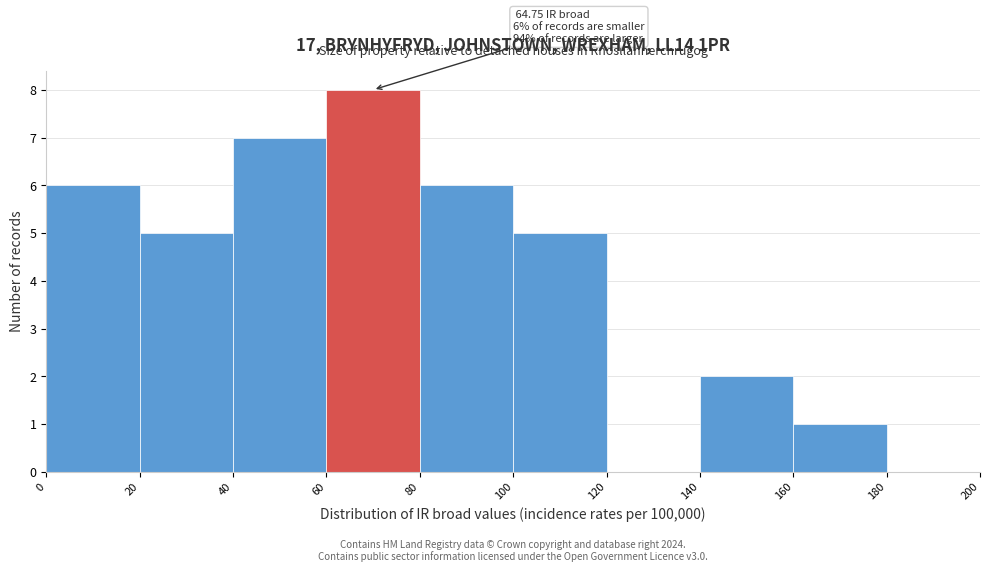

Which range on the x-axis has the tallest bar?

60 to 80